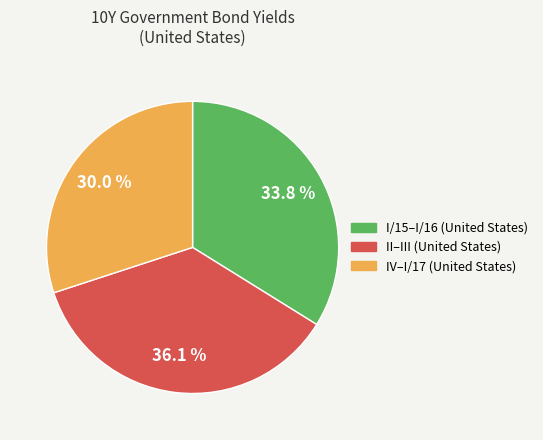

Is there a majority slice in this chart?

No